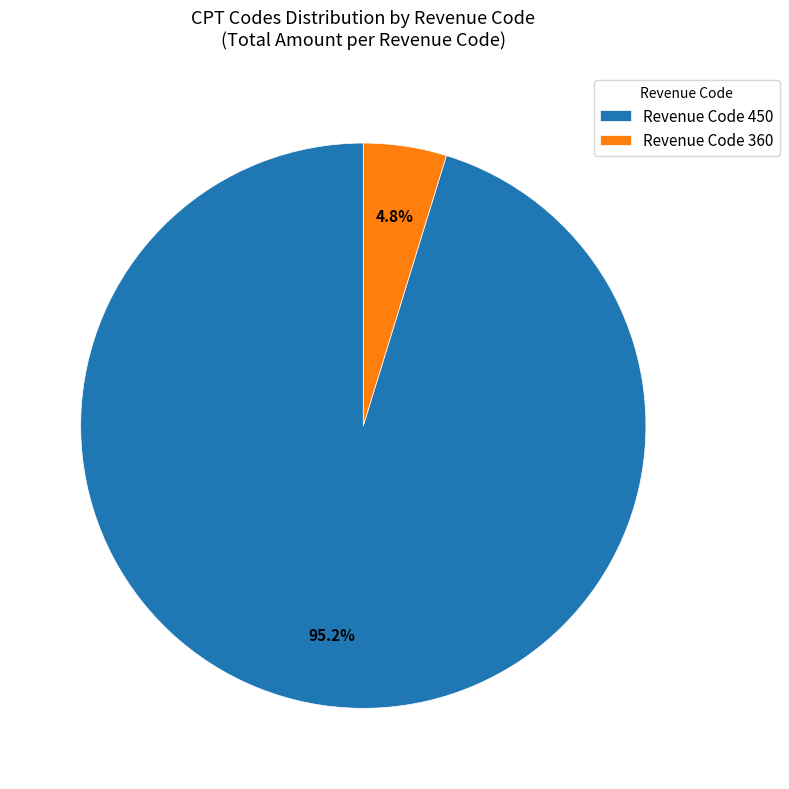

Rank the categories by value from highest to lowest.

Revenue Code 450, Revenue Code 360